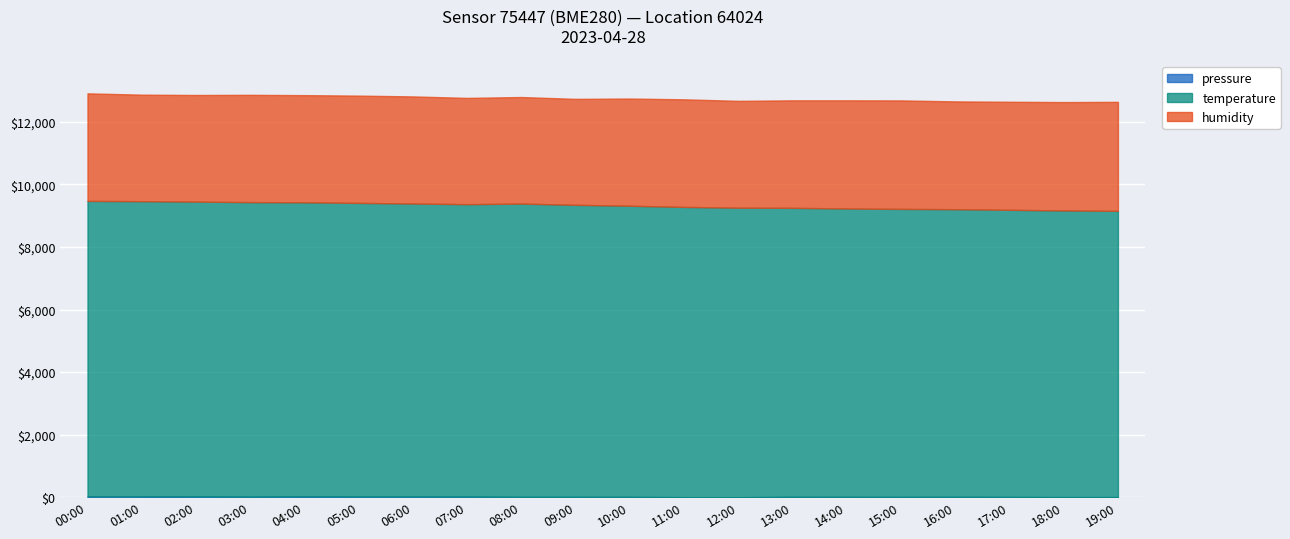

List the labels in order of pressure value, smallest first.

12:00, 11:00, 18:00, 19:00, 17:00, 15:00, 10:00, 14:00, 08:00, 13:00, 09:00, 16:00, 03:00, 07:00, 05:00, 06:00, 02:00, 01:00, 04:00, 00:00